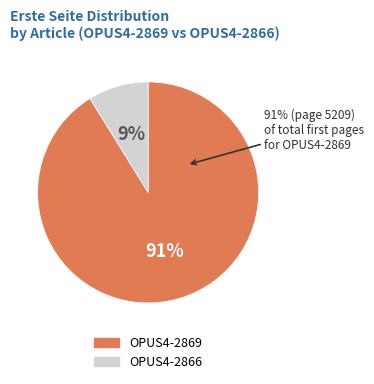

To the nearest percent, what is the average slice percentage?

50%